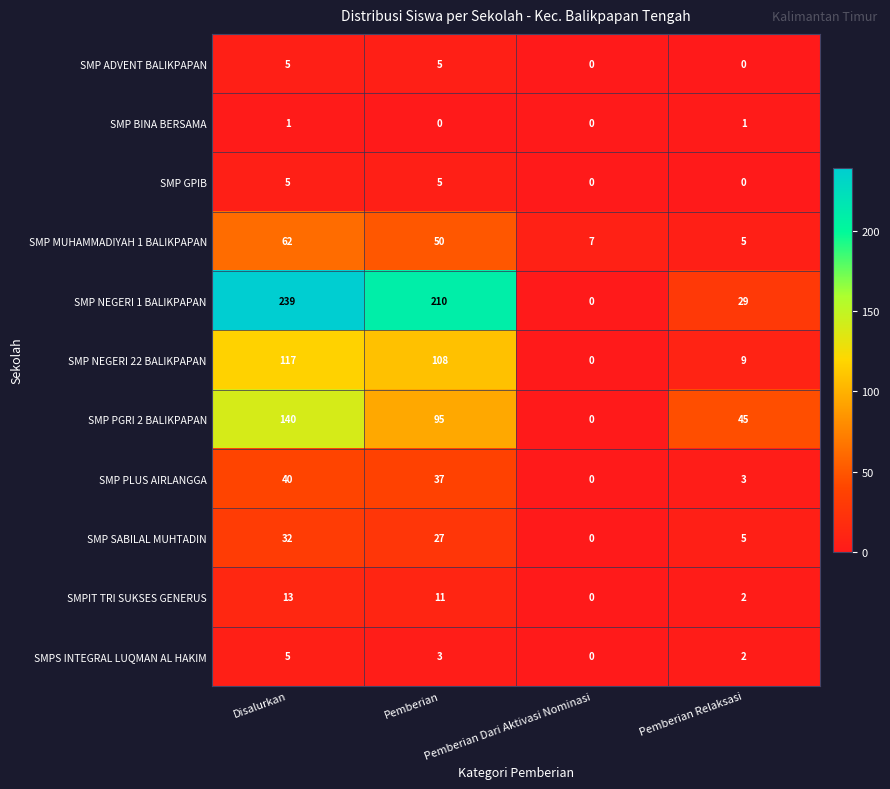

At how many categories does at least one series exceed 41?

3